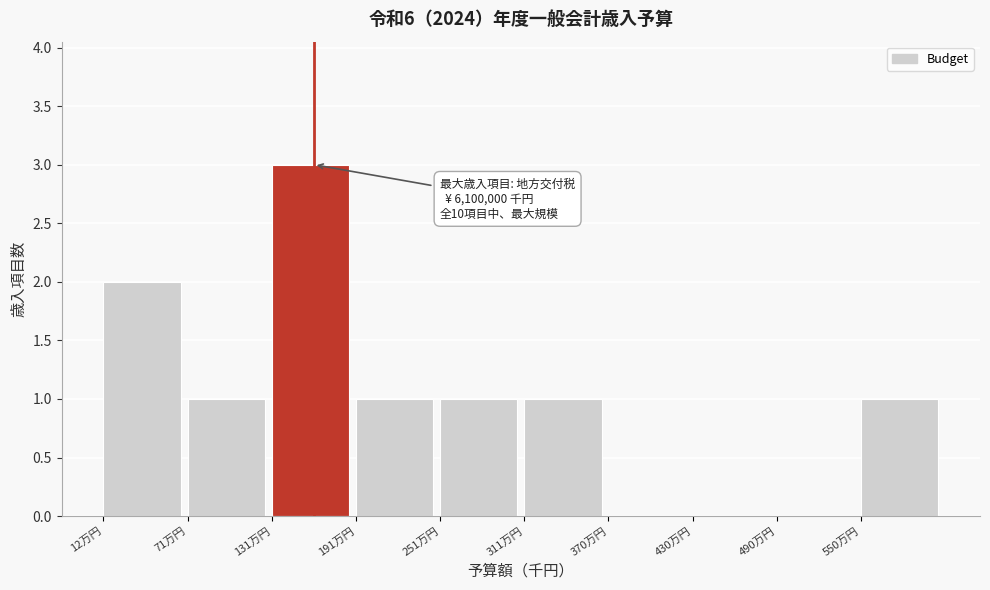

Reading left to right, what are all the values shown in this chart?

12万円=2	71万円=1	131万円=3	191万円=1	251万円=1	311万円=1	370万円=0	430万円=0	490万円=0	550万円=1